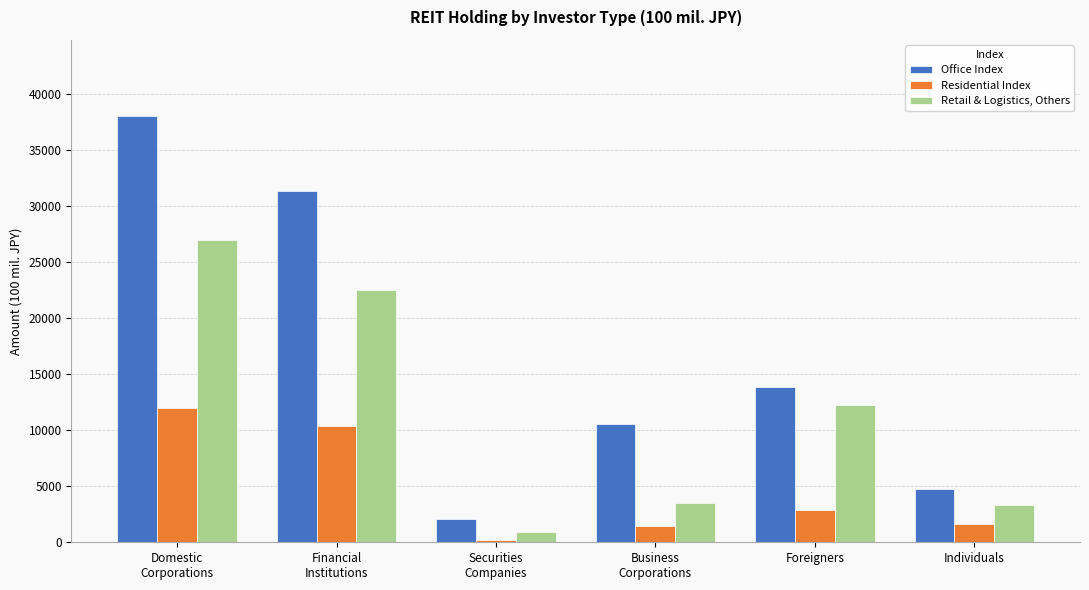

What is the label of the 1st bar from the left?

Domestic
Corporations